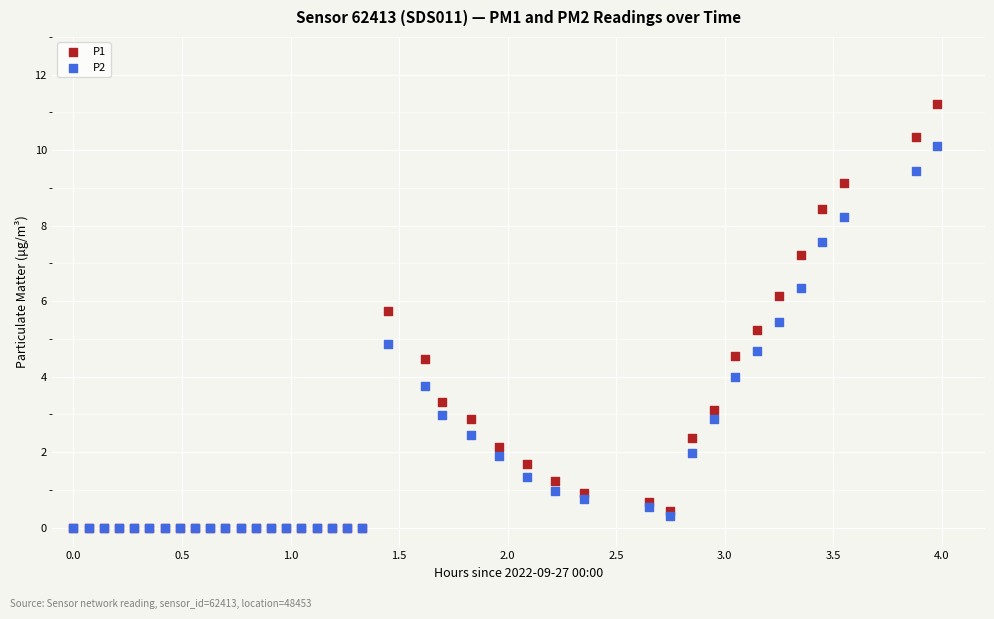

What are all the series names shown in the legend?

P1, P2